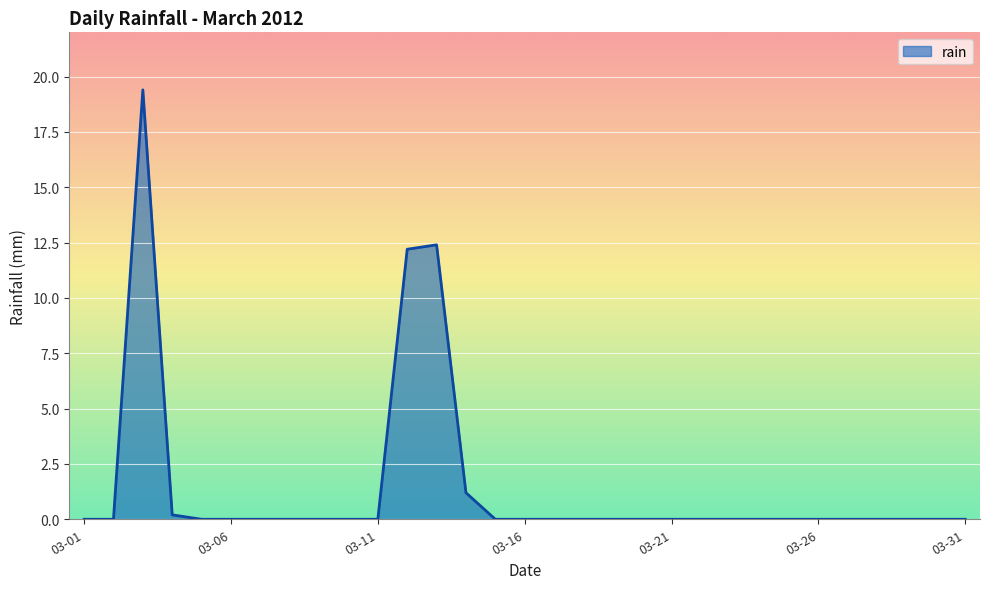

What is the greatest value displayed?

19.4